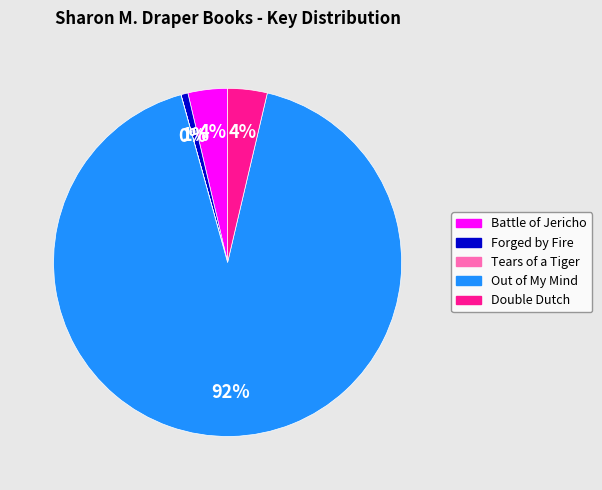

What is the largest slice in the pie chart?

Out of My Mind